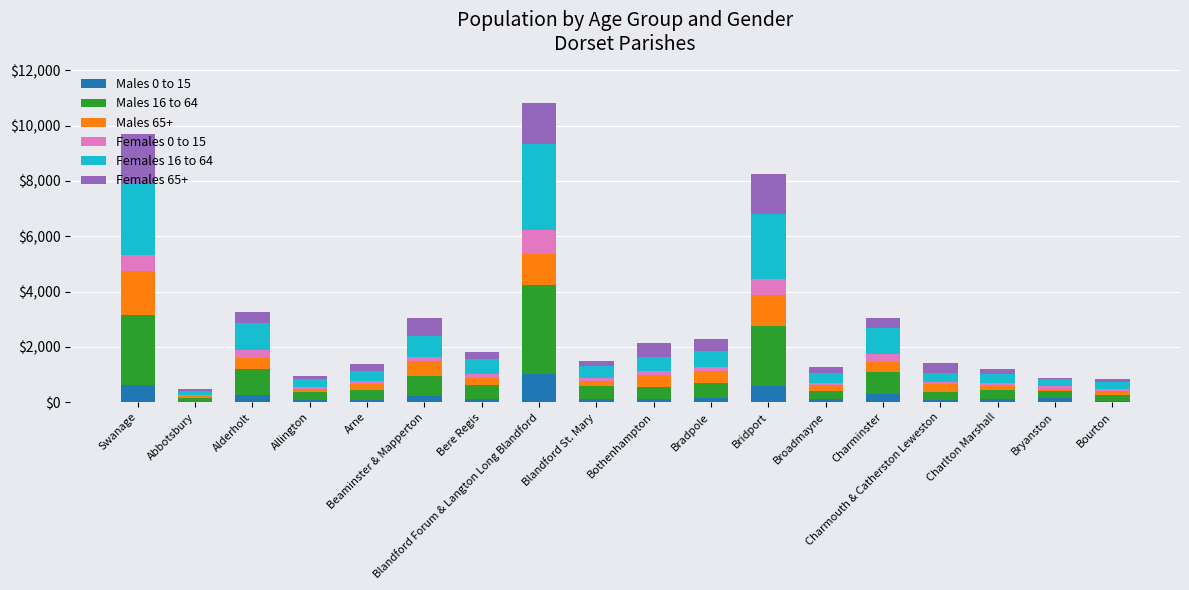

Does the chart contain stacked bars?

Yes